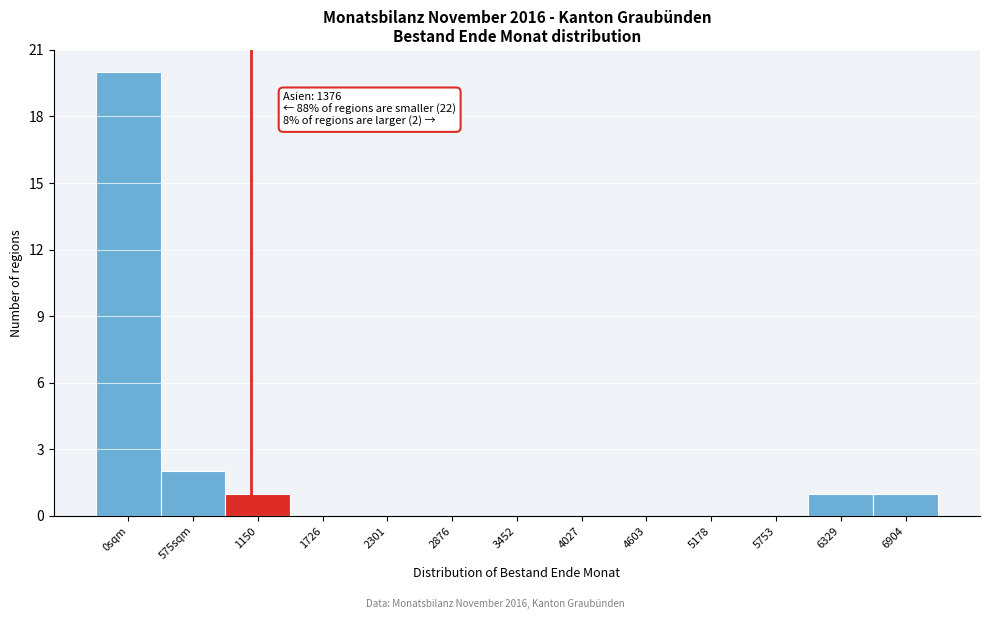

Reading right to left, what are all the values shown in this chart?

6904=1	6329=1	5753=0	5178=0	4603=0	4027=0	3452=0	2876=0	2301=0	1726=0	1150=1	575sqm=2	0sqm=20